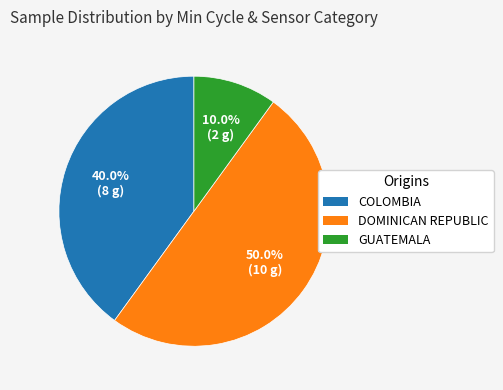

Combined, what portion of the pie is COLOMBIA and GUATEMALA?

50.0%